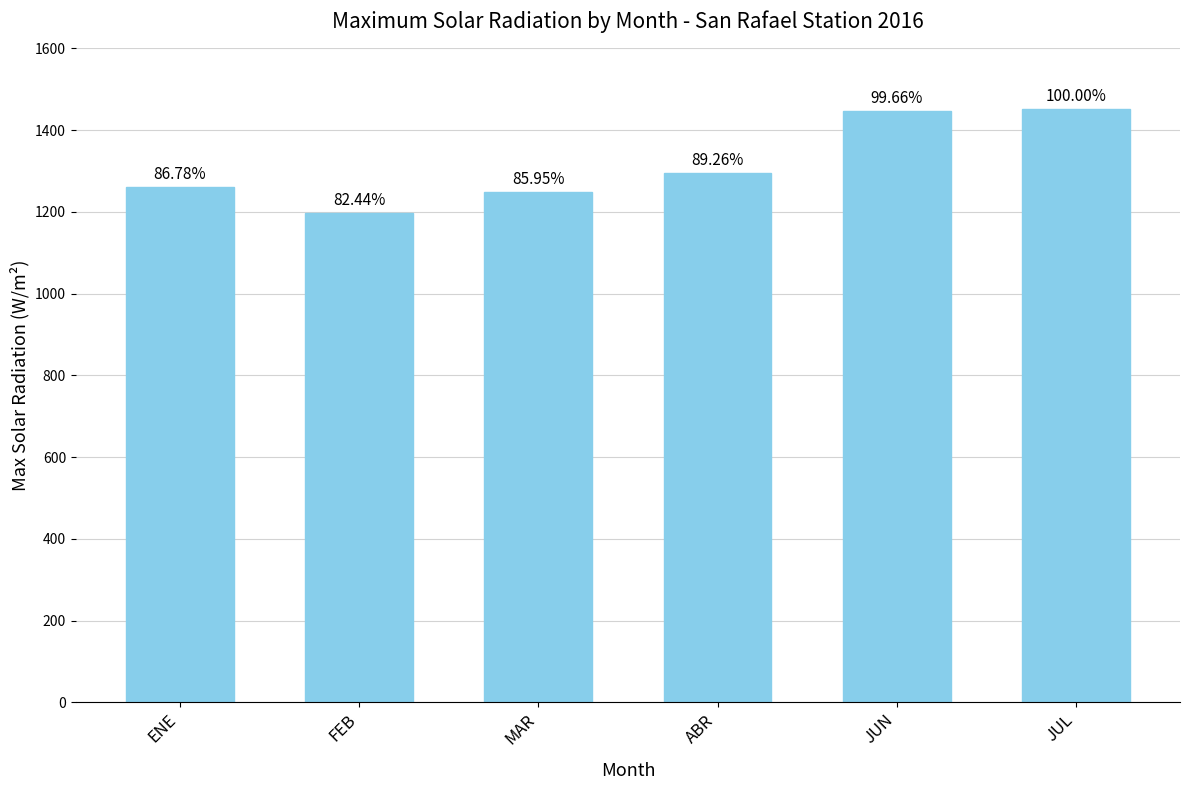

Where does the data first go above 1296?

JUN